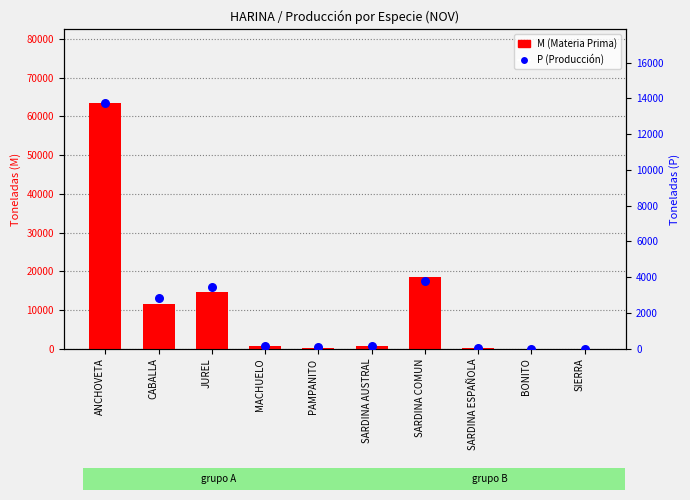

At how many categories does at least one series exceed 49075?

1